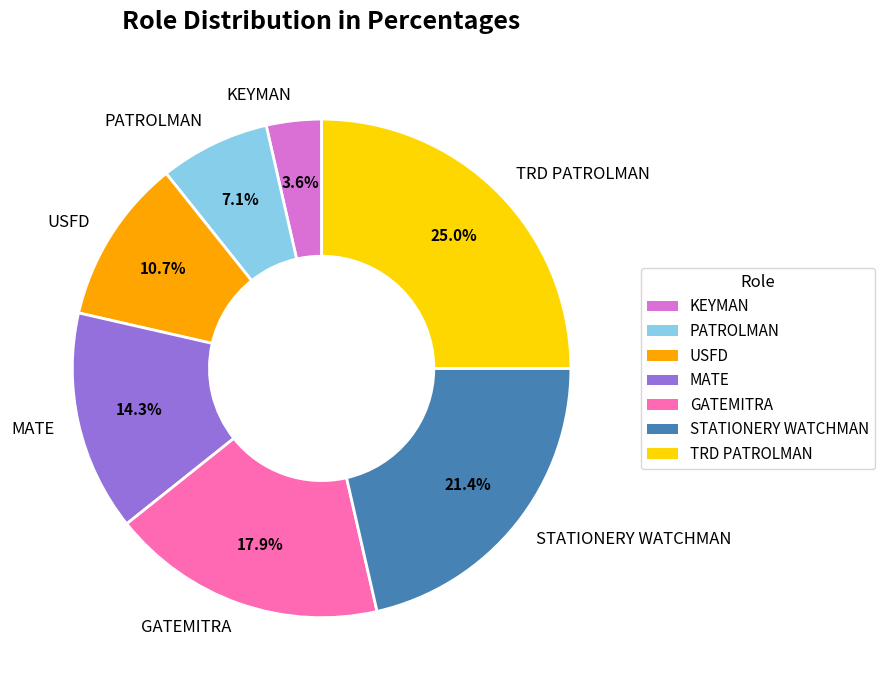

What is the largest slice in the pie chart?

TRD PATROLMAN